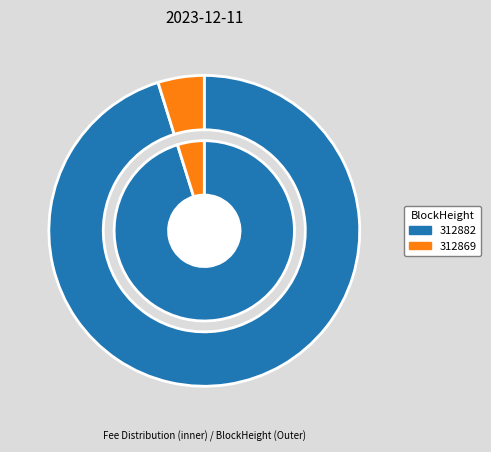

To the nearest percent, what portion does 312882 represent?

95%